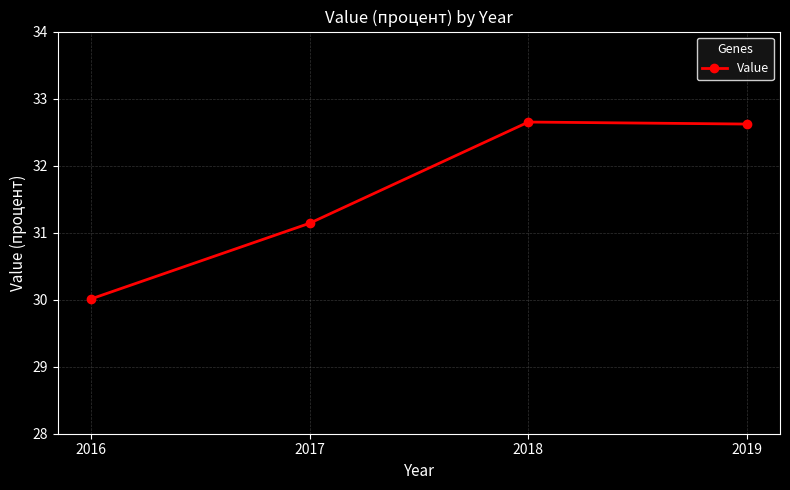

What is the difference between the maximum and minimum values?

2.6